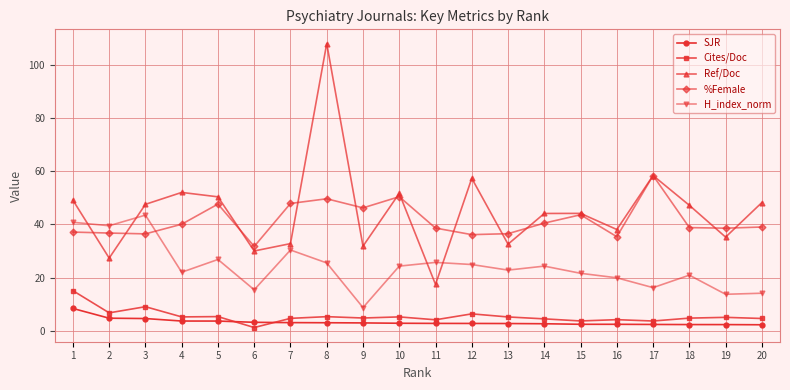

Which label corresponds to the smallest value in the chart?

6